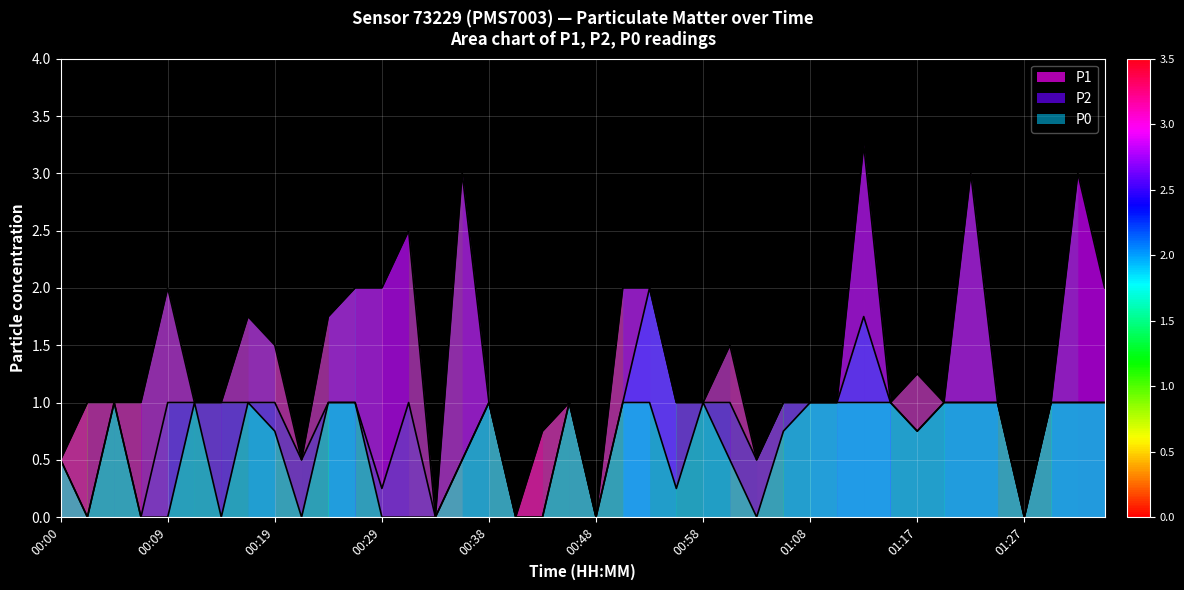

The value of P0 at 01:22 is 1.0. True or false?

True